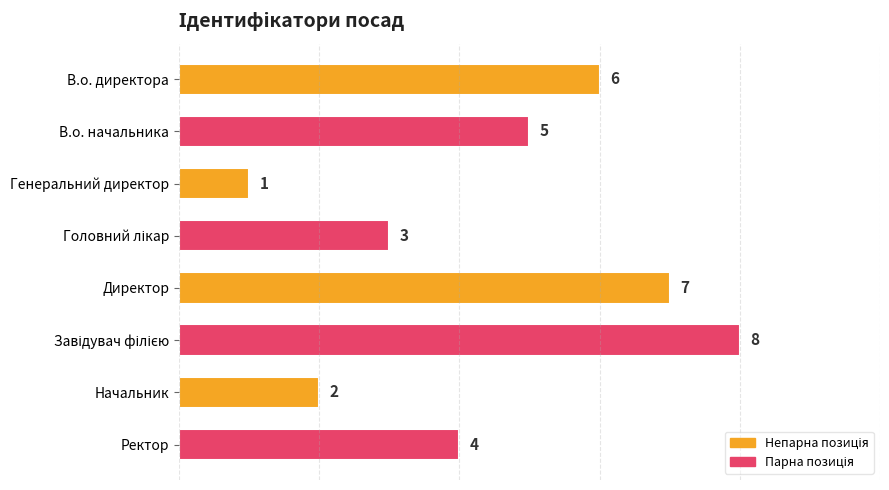

How many bars are there in total?

8